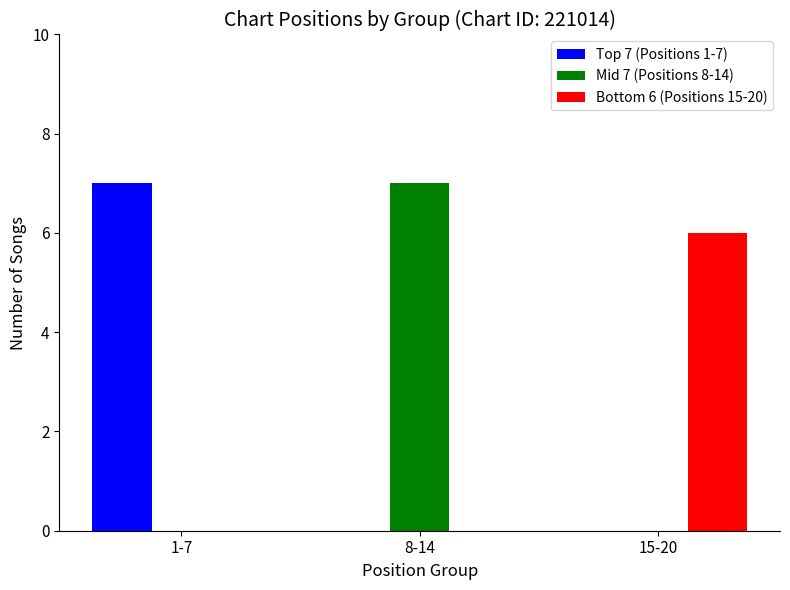

The Bottom 6 (Positions 15-20) series shows 3 at 15-20. True or false?

False